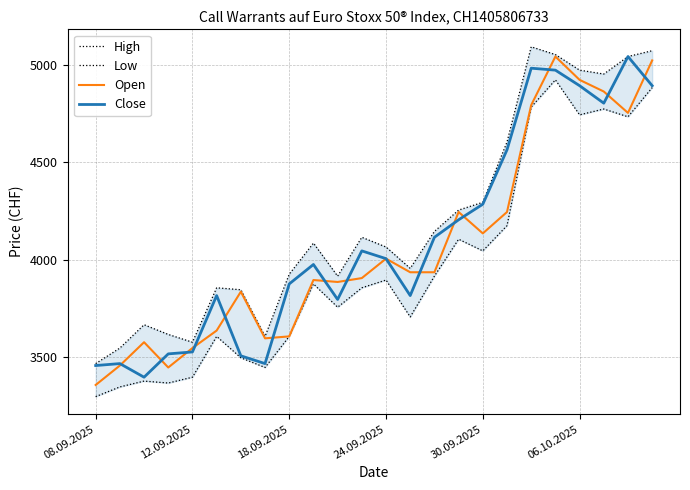

What is the average value of the Close series?

4101